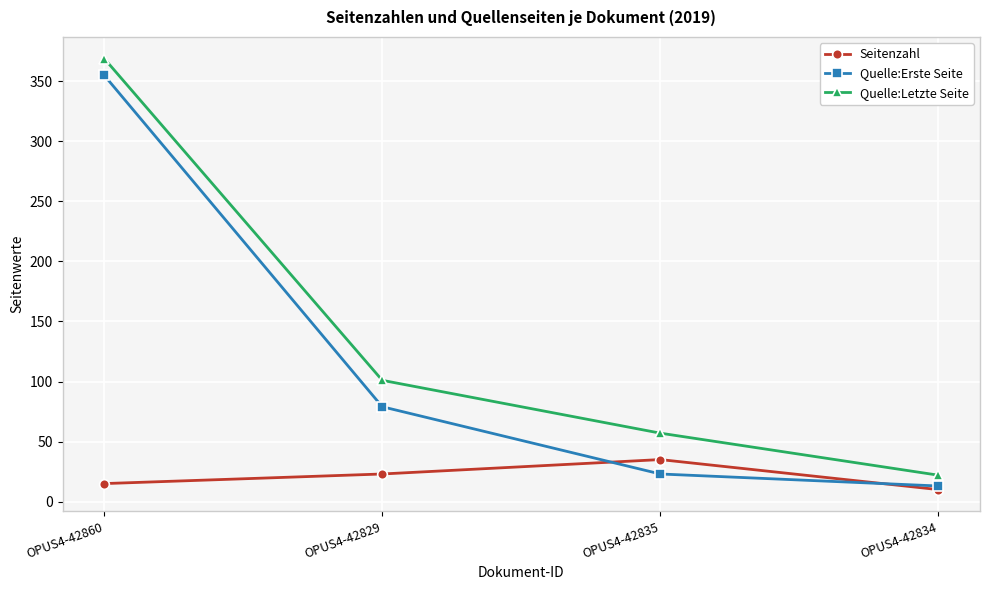

Which series has the largest range (max minus min)?

Quelle:Letzte Seite